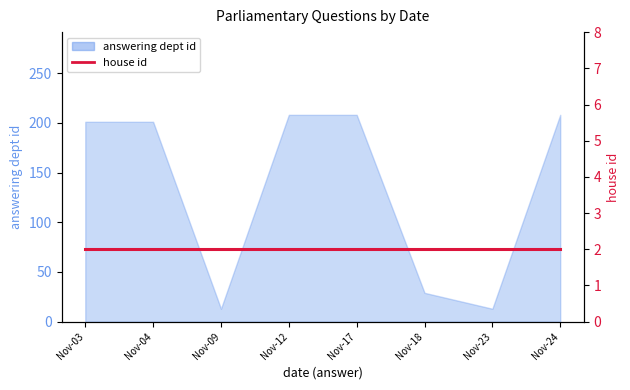

Rank the categories by value from lowest to highest.

Nov-09, Nov-23, Nov-18, Nov-03, Nov-04, Nov-12, Nov-17, Nov-24